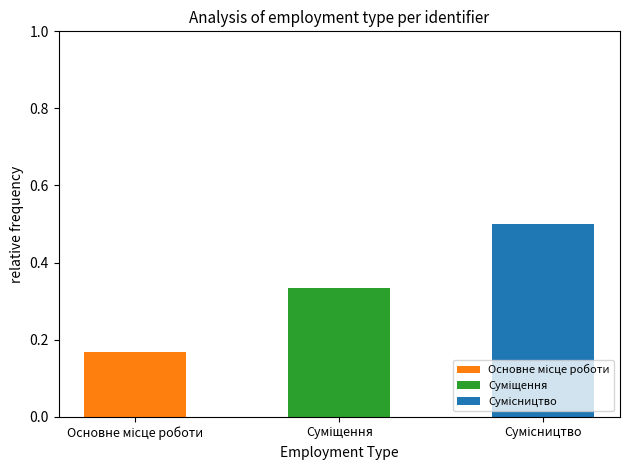

At which category is the sum across all series the highest?

Сумісництво